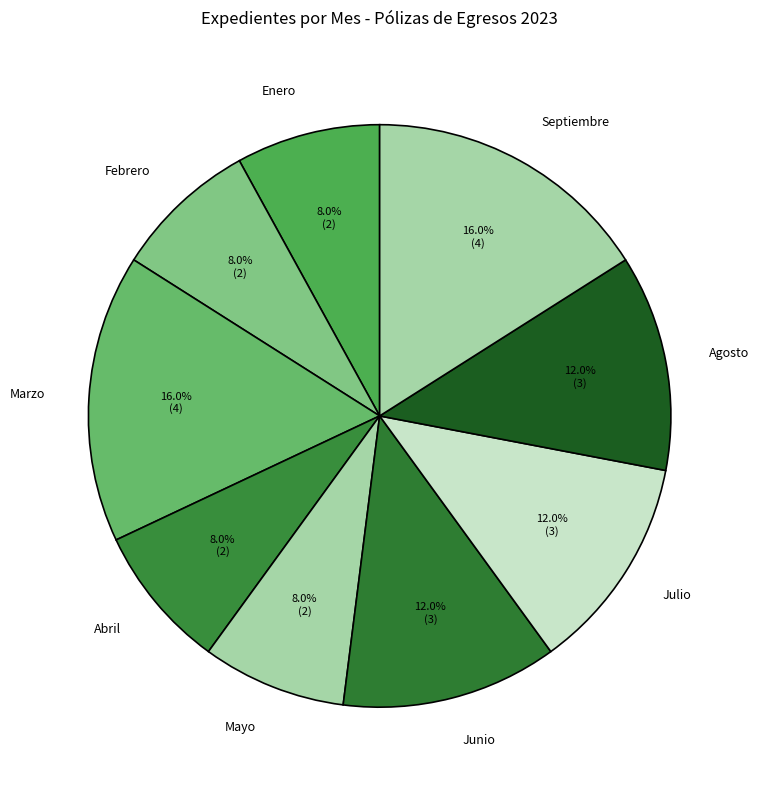

To the nearest percent, what is the combined percentage of Mayo and Julio?

20%